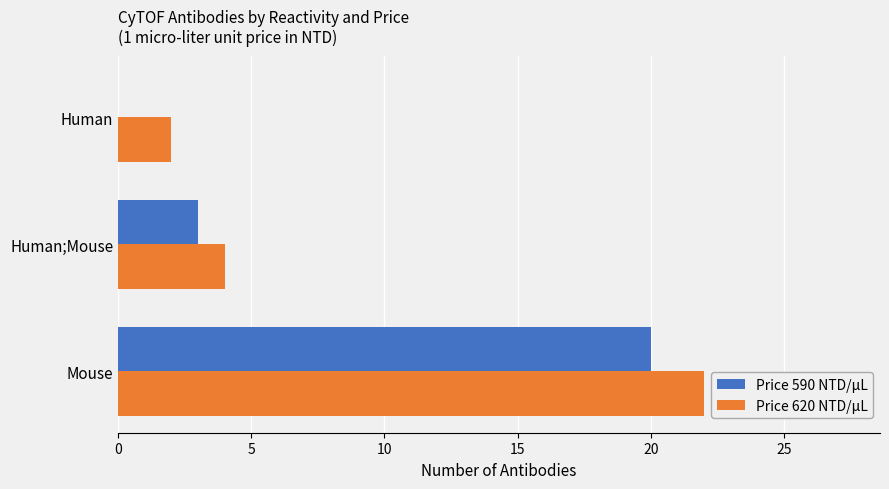

At which label is Price 620 NTD/μL closest to 12?

Human;Mouse